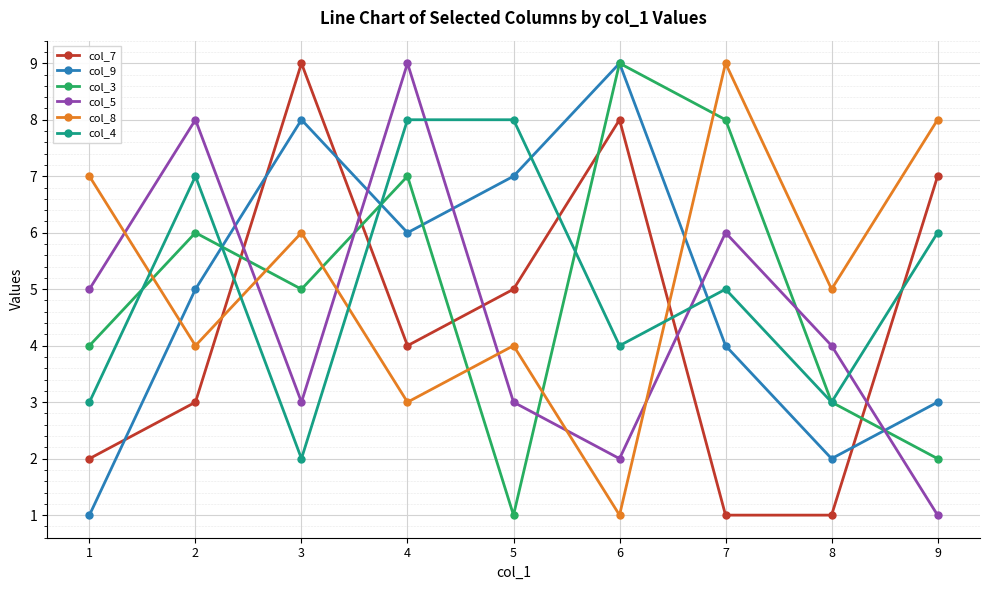

At which category does col_7 reach its first local valley?

4